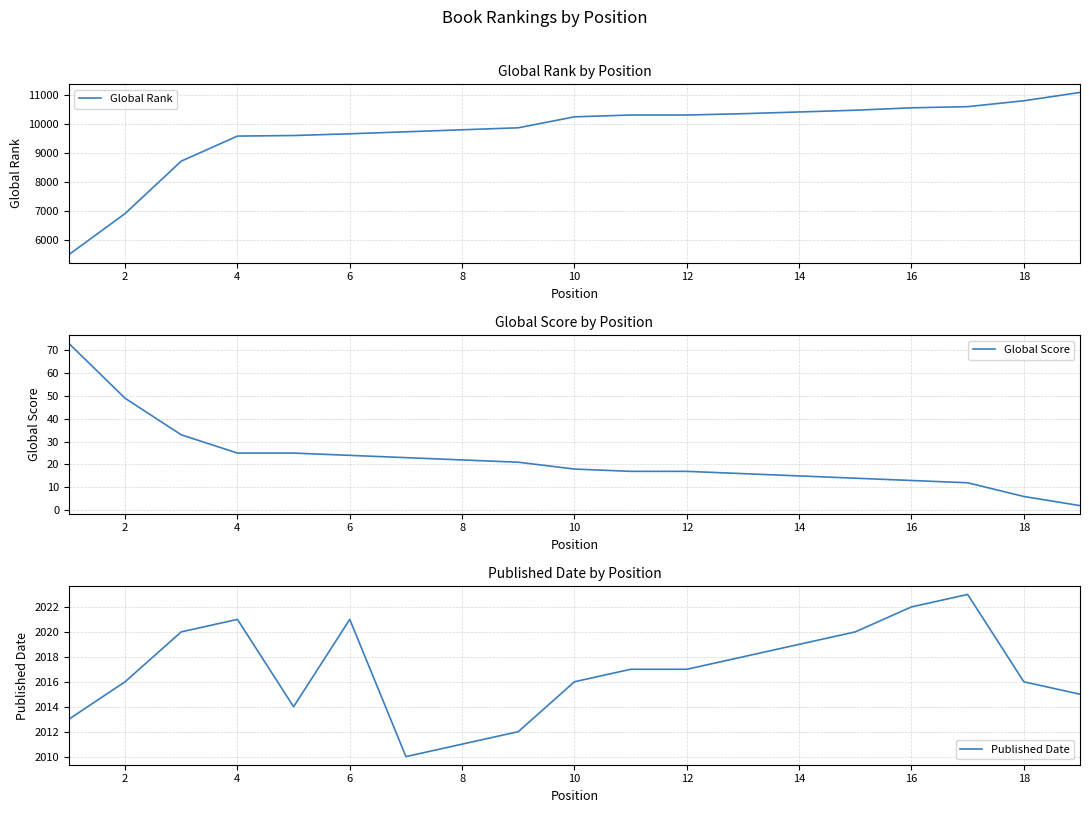

What is the approximate value of Published Date at 18?

2016